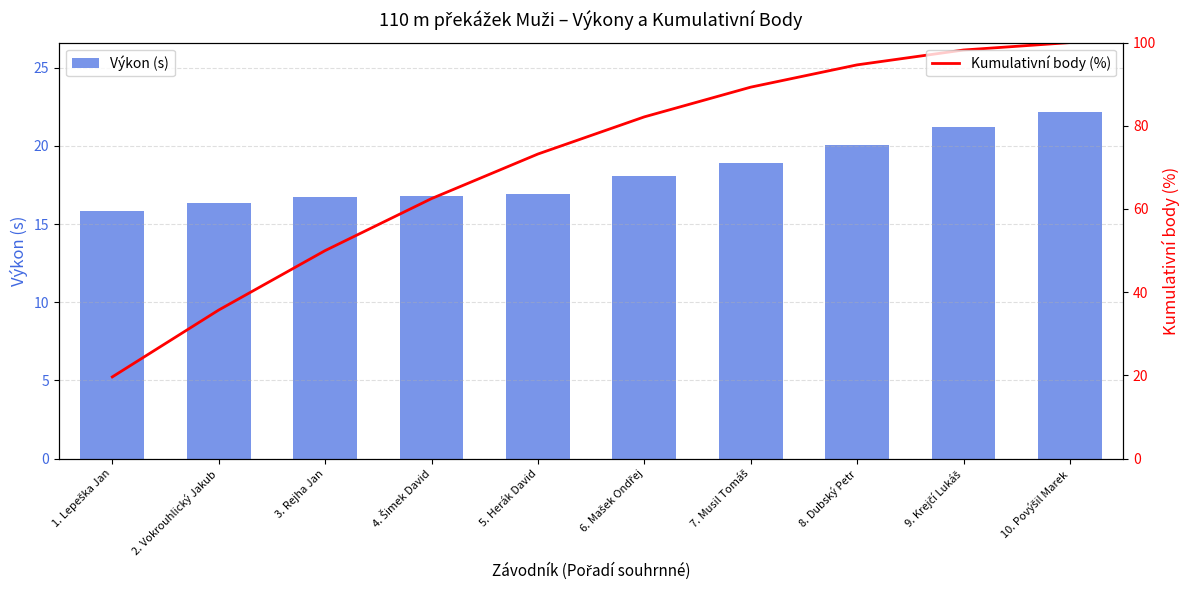

Is it true that Výkon (s) equals 8.8 at 8. Dubský Petr?

False